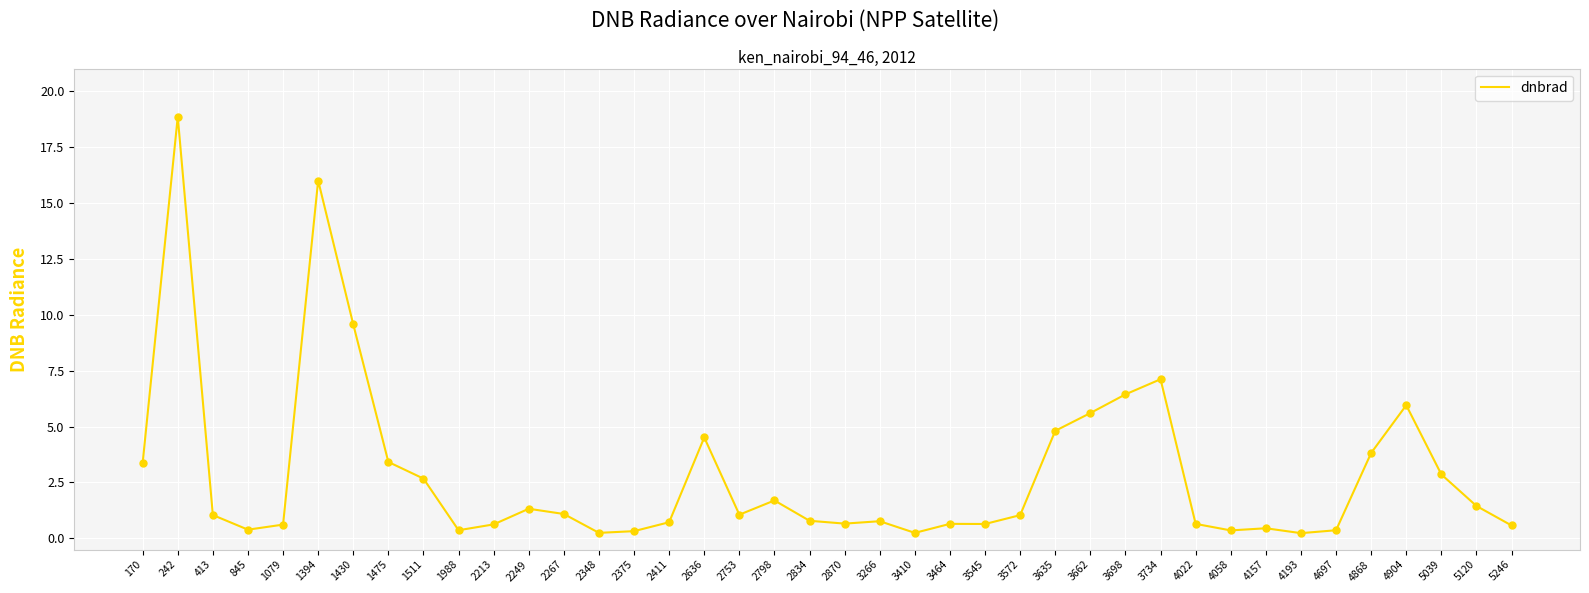

What is the change in value from 1988 to 5039?

+2.5